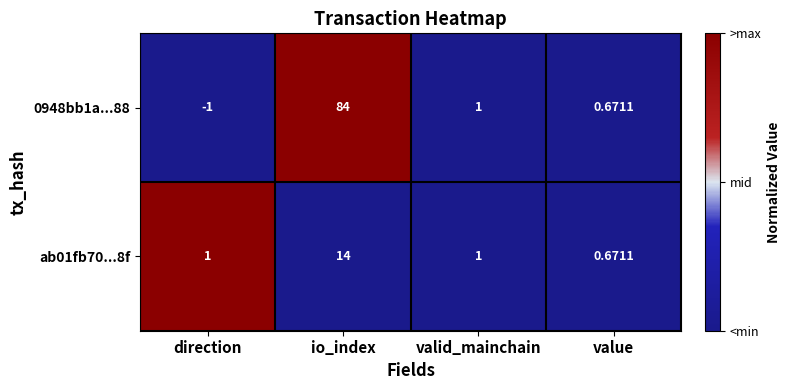

What is the smallest value displayed?

-1.0